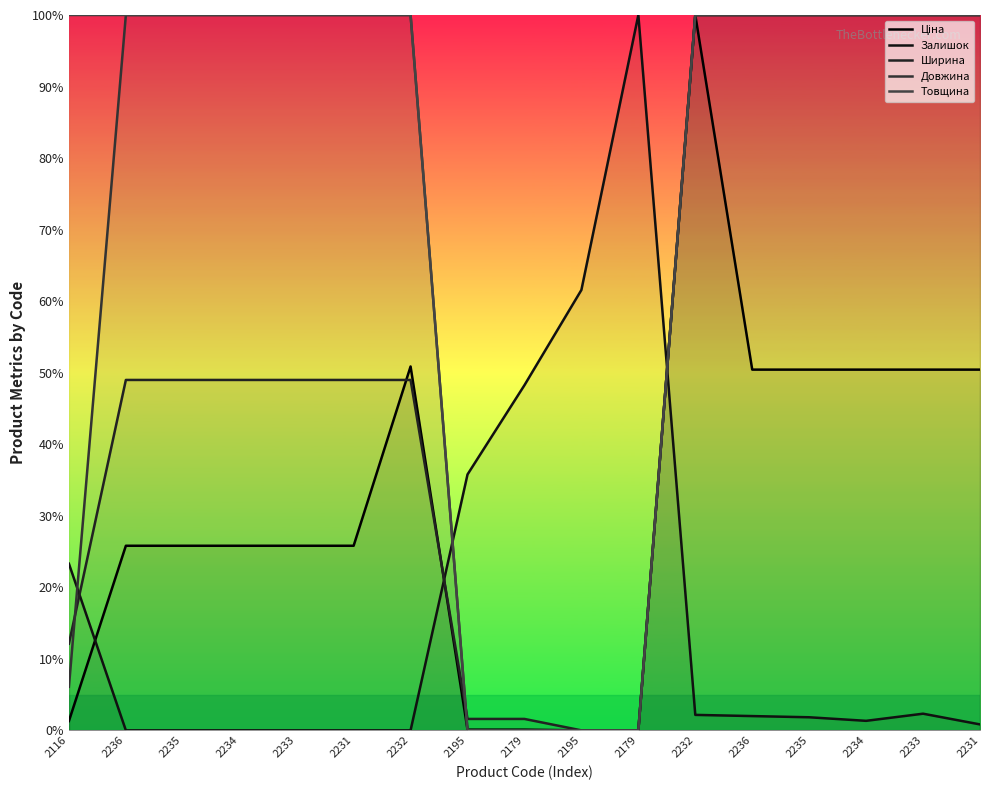

True or false: Ширина has a value of 2.3 at 2195.

False